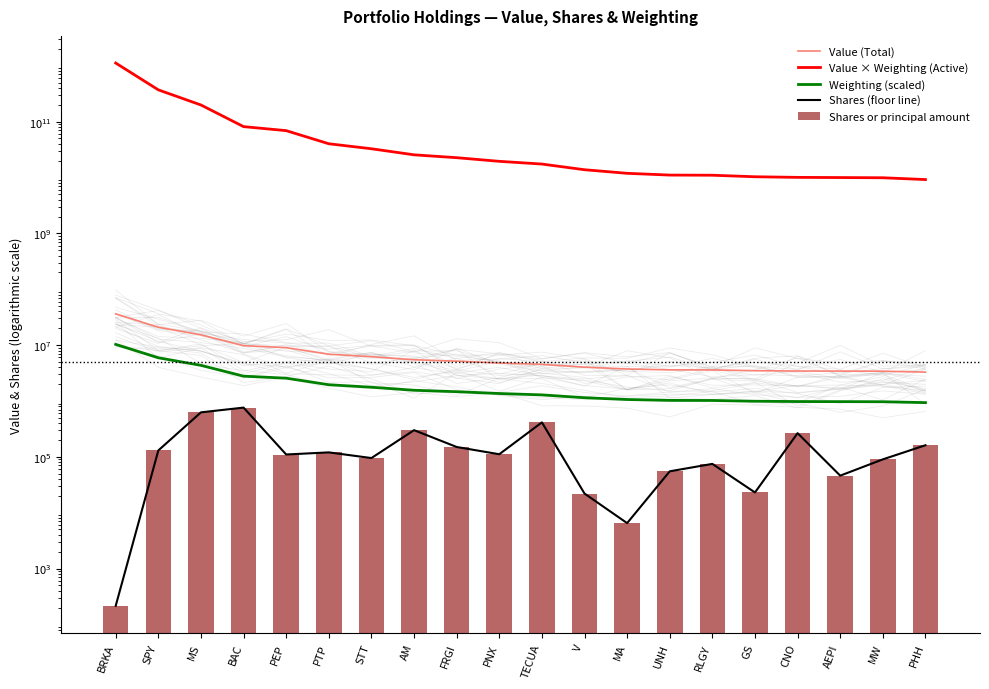

What is the minimum value shown in the chart?

215.0